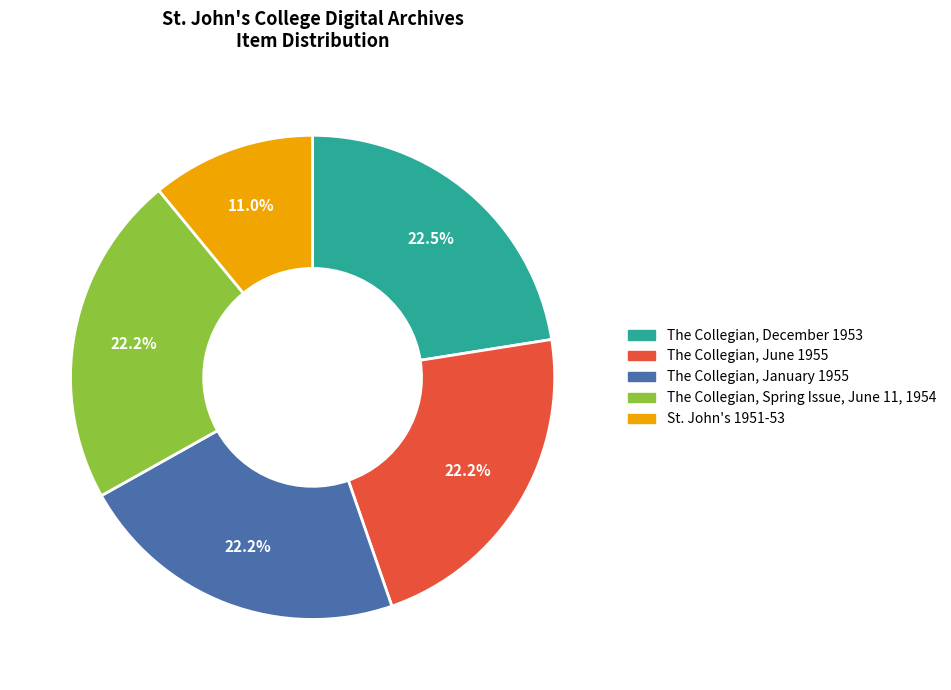

What is the ratio of the value at The Collegian, January 1955 to the value at St. John's 1951-53?

2.0